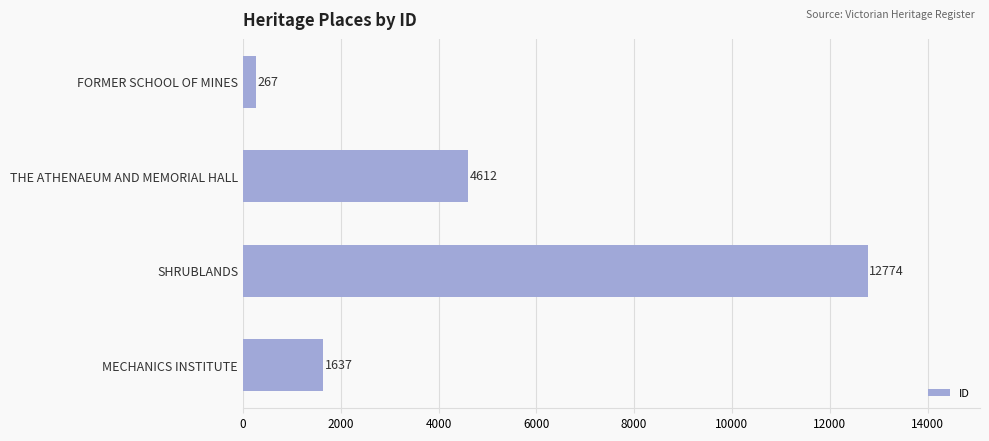

Count the number of categories in the chart.

4